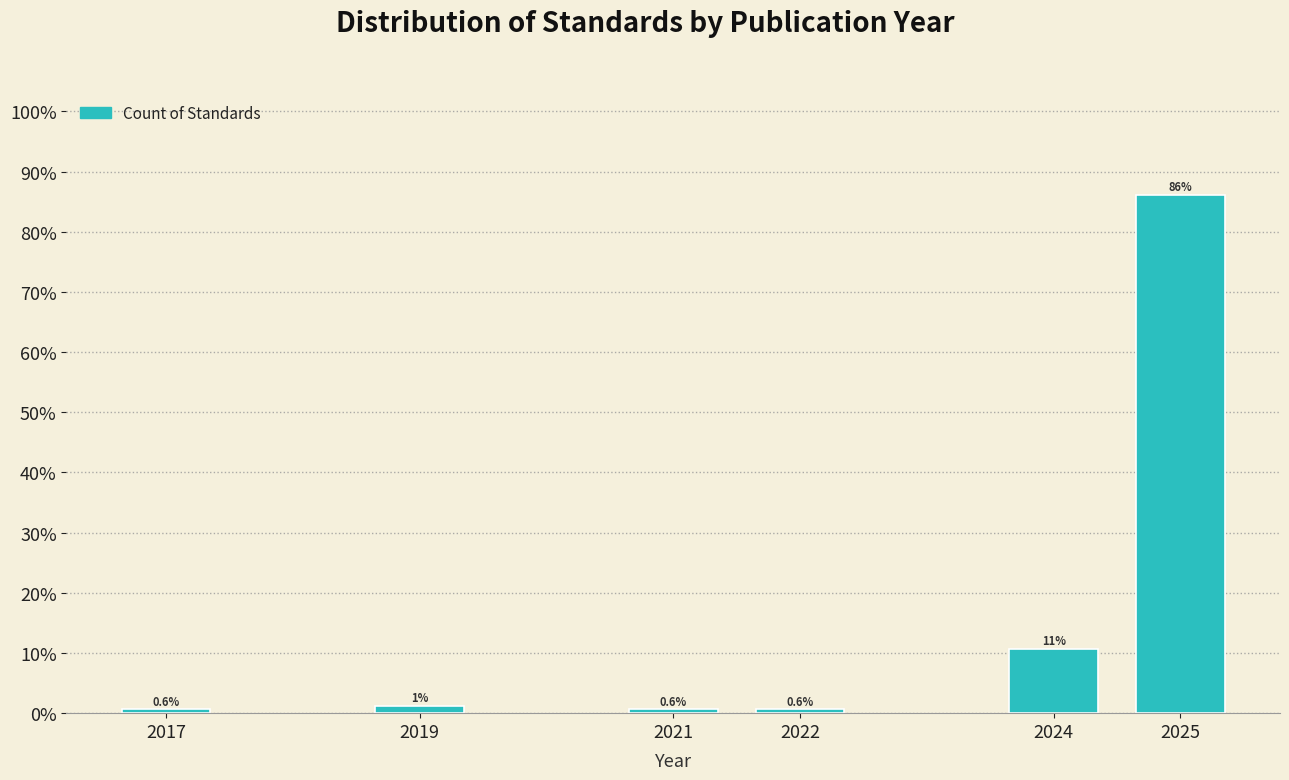

True or false: the data shows 0.6 at 2017.

True